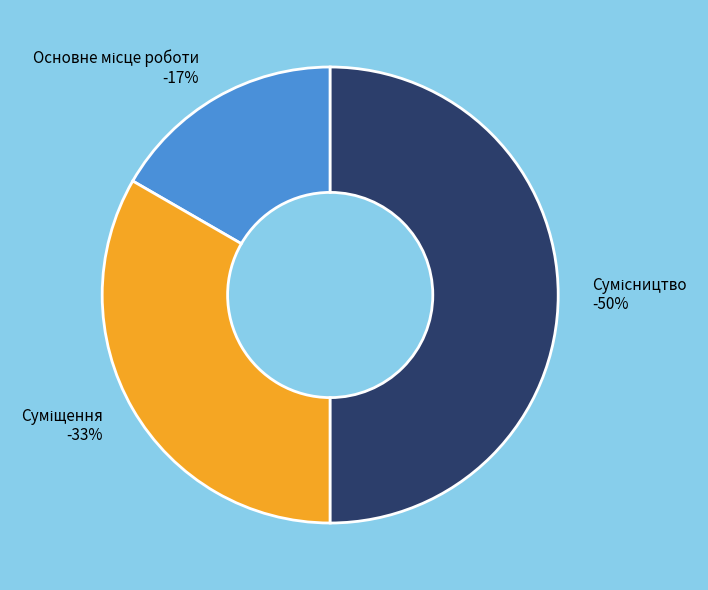

Is there any slice that represents more than half of the pie?

No